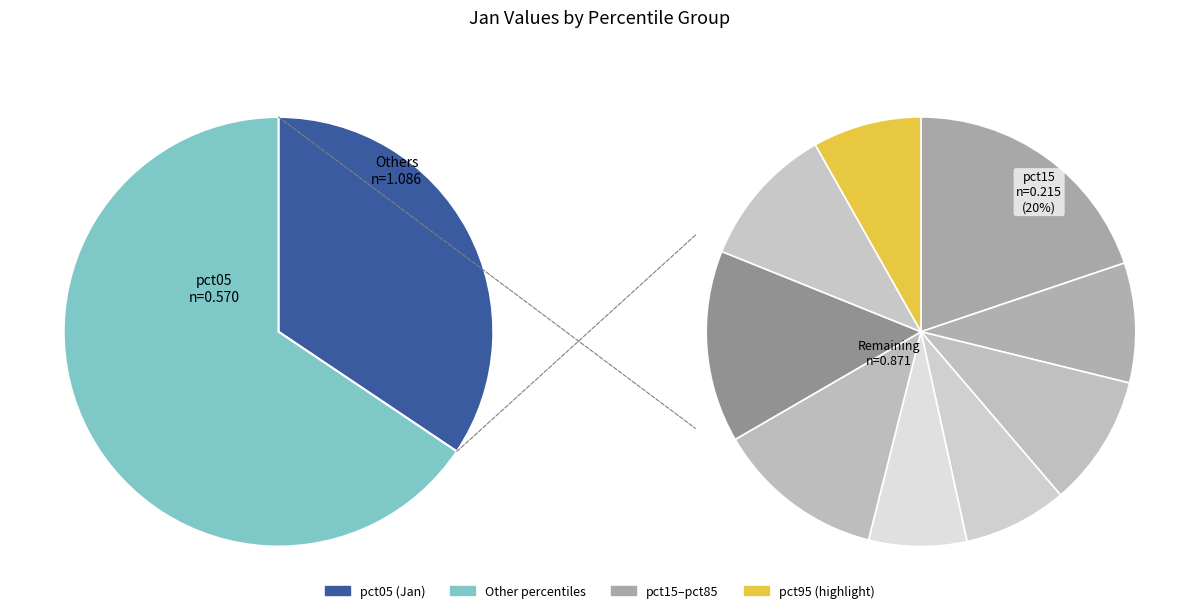

The pct05 slice represents 28% of the pie. True or false?

False